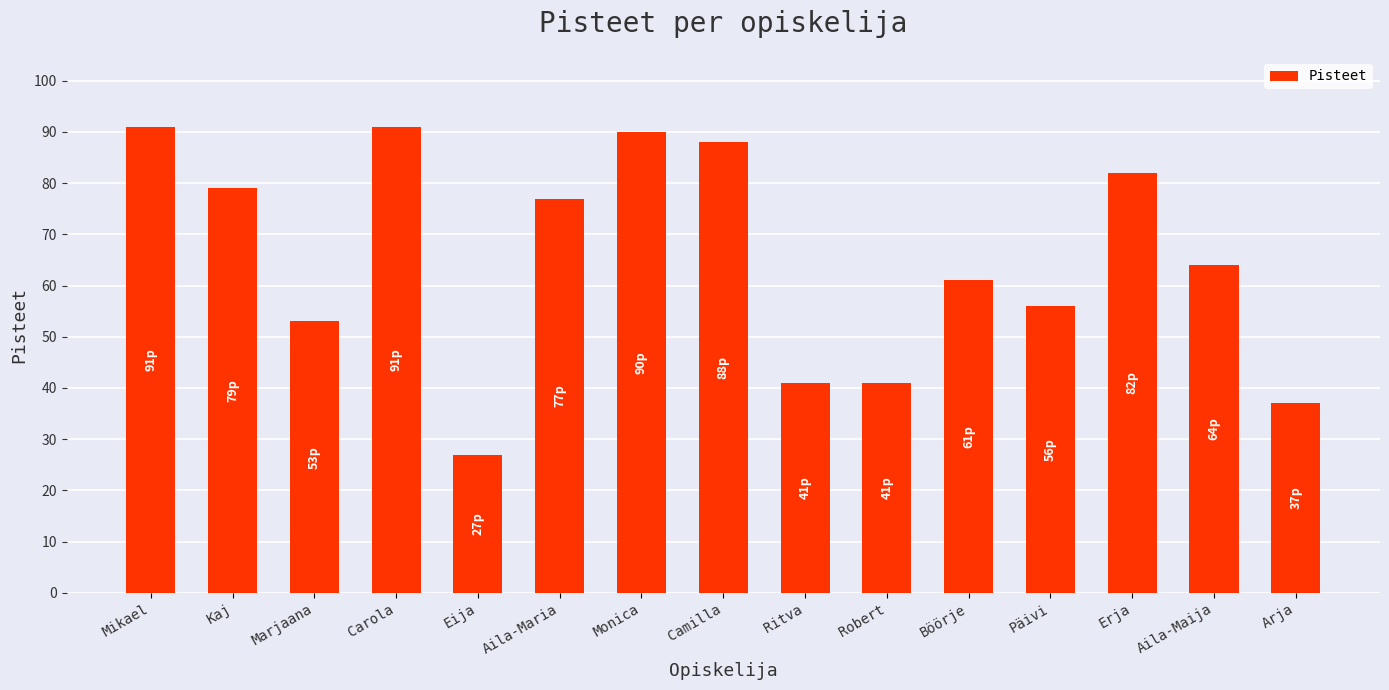

Reading left to right, extract all data points from this chart.

Mikael=91	Kaj=79	Marjaana=53	Carola=91	Eija=27	Aila-Maria=77	Monica=90	Camilla=88	Ritva=41	Robert=41	Böörje=61	Päivi=56	Erja=82	Aila-Maija=64	Arja=37